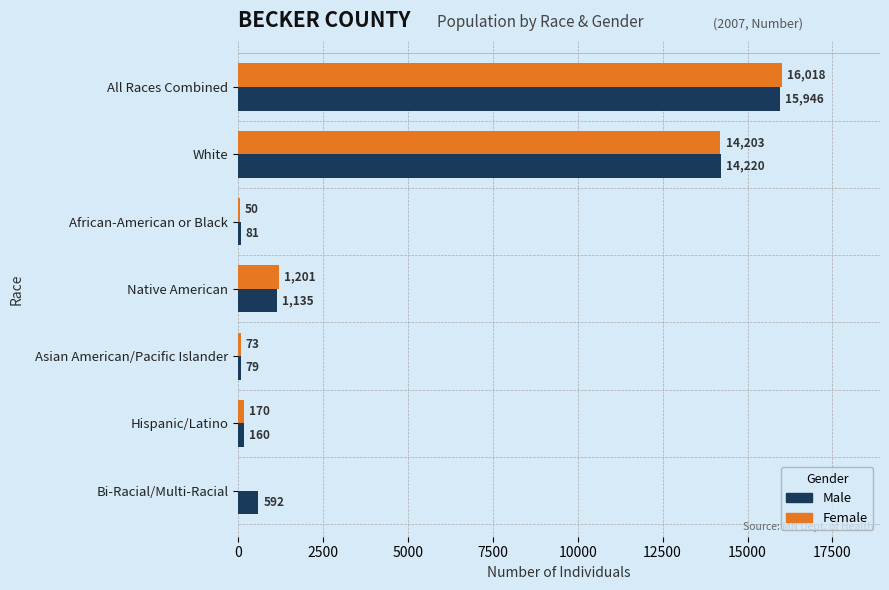

Which series changed the most between All Races Combined and Native American?

Female